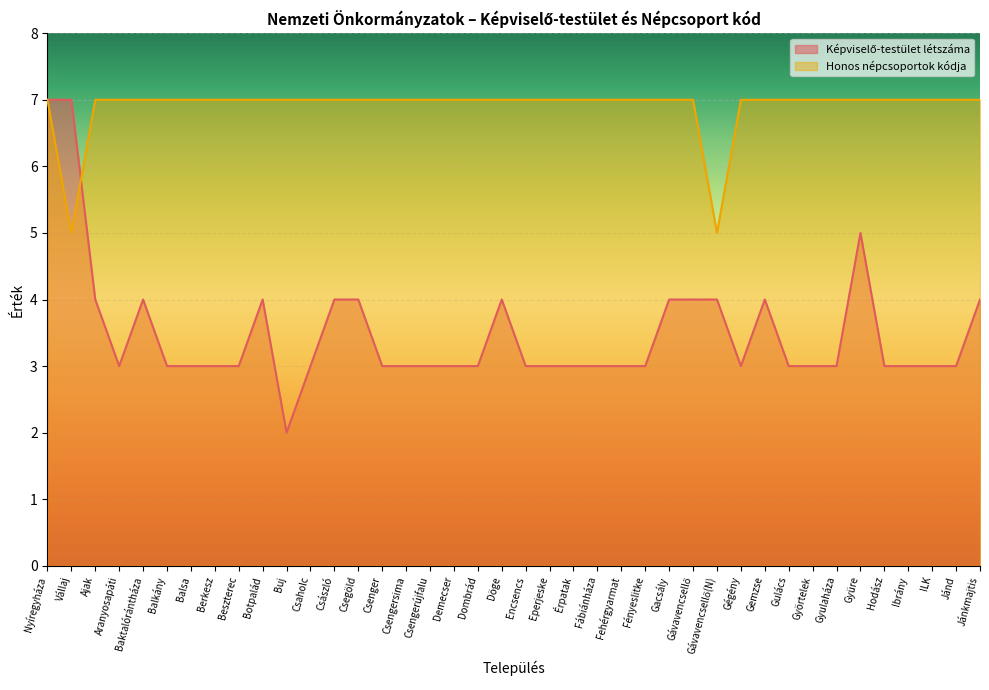

True or false: Honos népcsoportok kódja has more than 1 points higher than both neighbors.

False